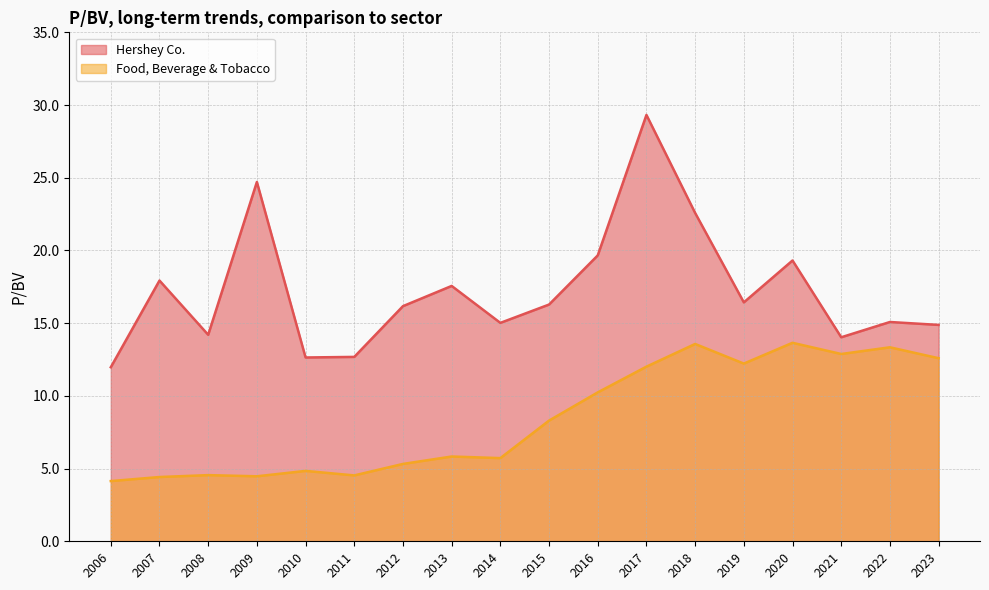

Which label corresponds to the smallest value in the chart?

2006